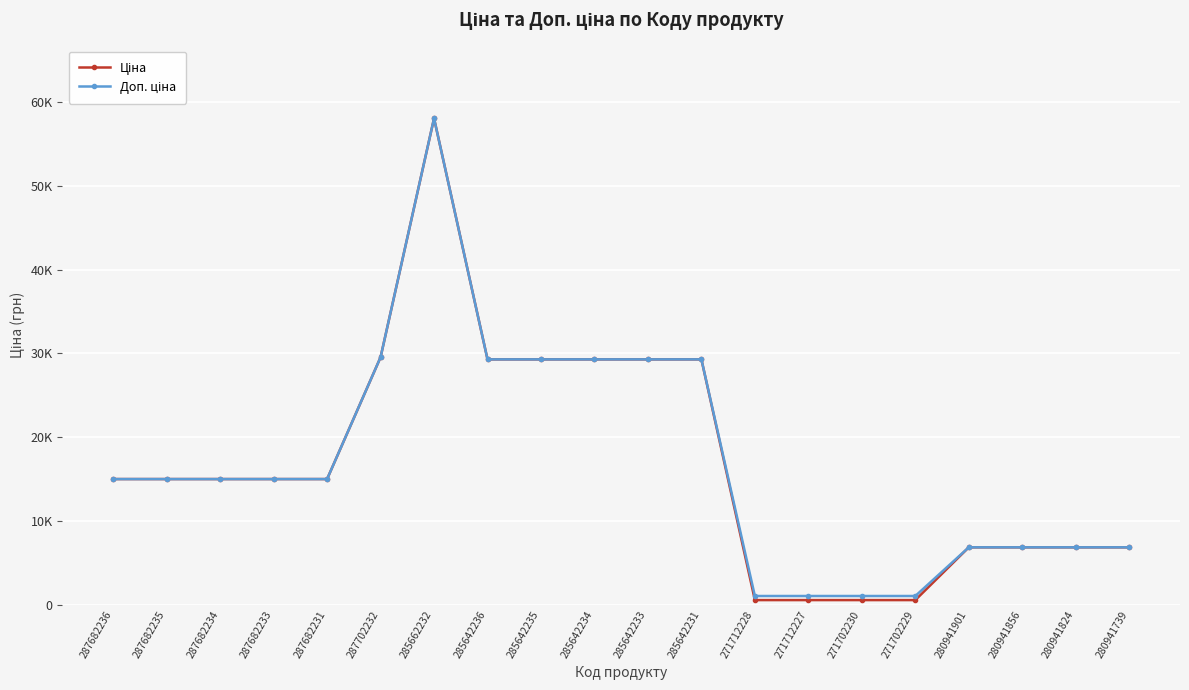

Does the chart have visible grid lines?

Yes